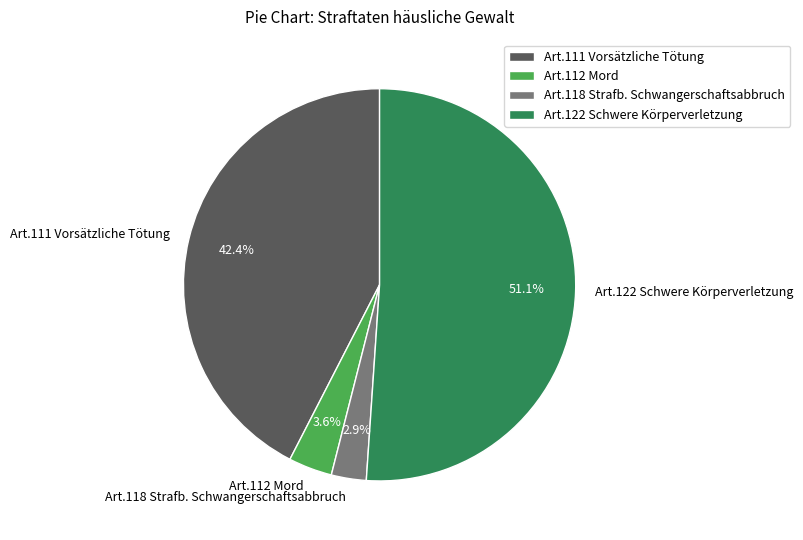

Rank the categories by value from lowest to highest.

Art.118 Strafb. Schwangerschaftsabbruch, Art.112 Mord, Art.111 Vorsätzliche Tötung, Art.122 Schwere Körperverletzung